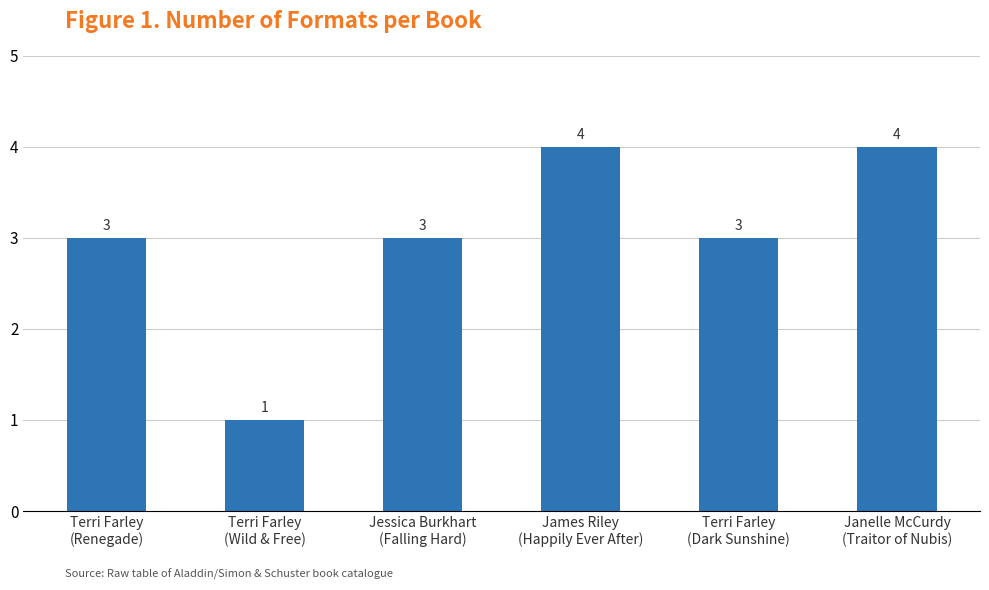

What is the difference between the values at Terri Farley
(Wild & Free) and Terri Farley
(Renegade)?

2